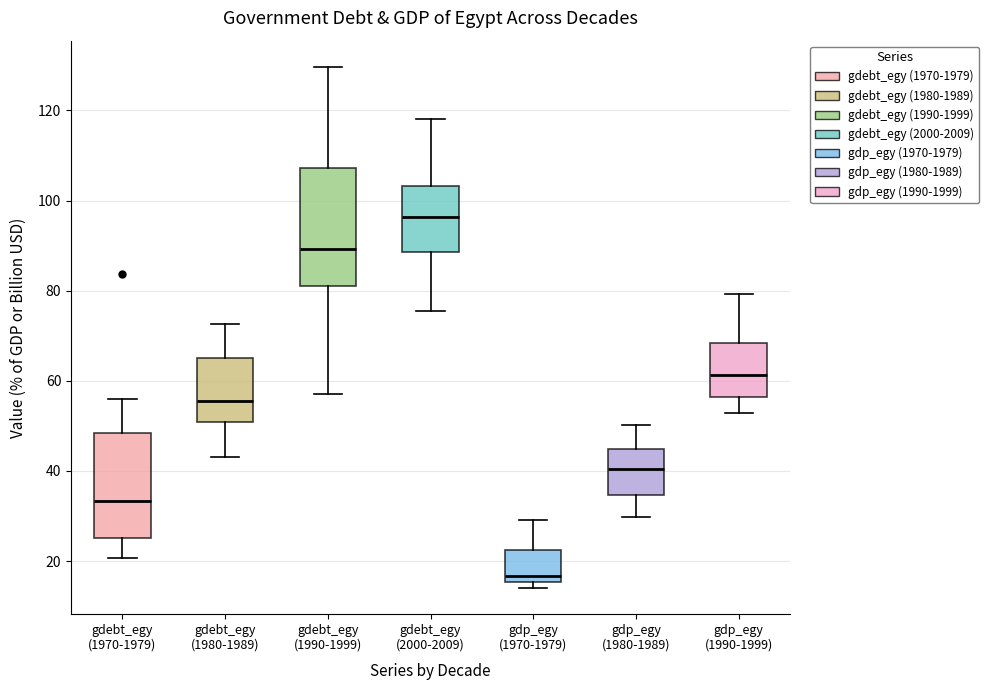

Comparing the boxes themselves (not the whiskers), which one is the tallest?

gdebt_egy (1990-1999)